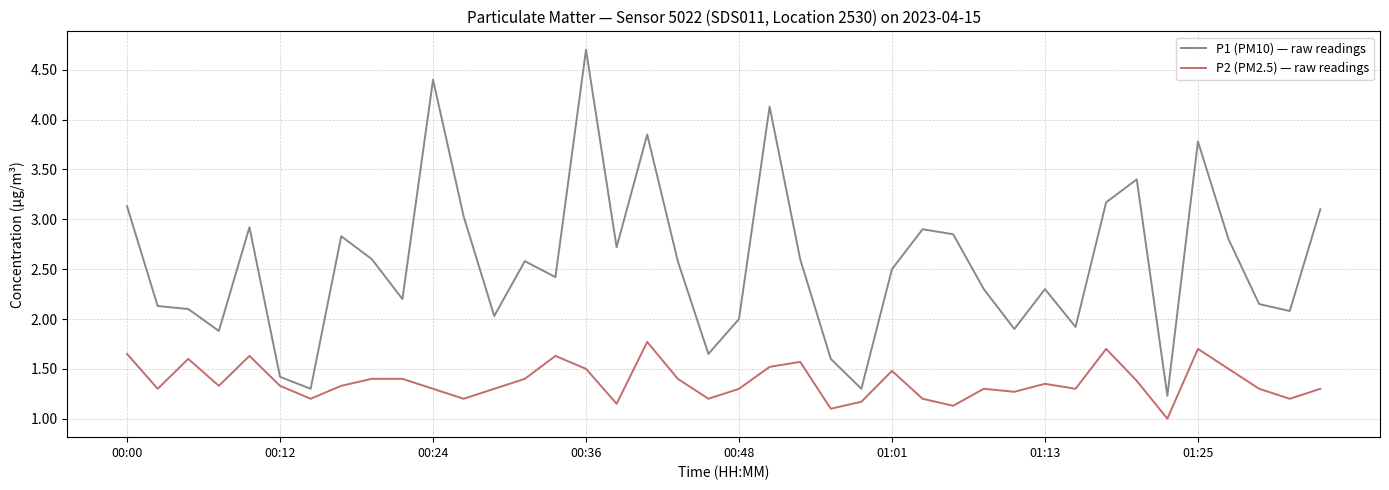

What is the minimum value for P2 (PM2.5) — raw readings?

1.0